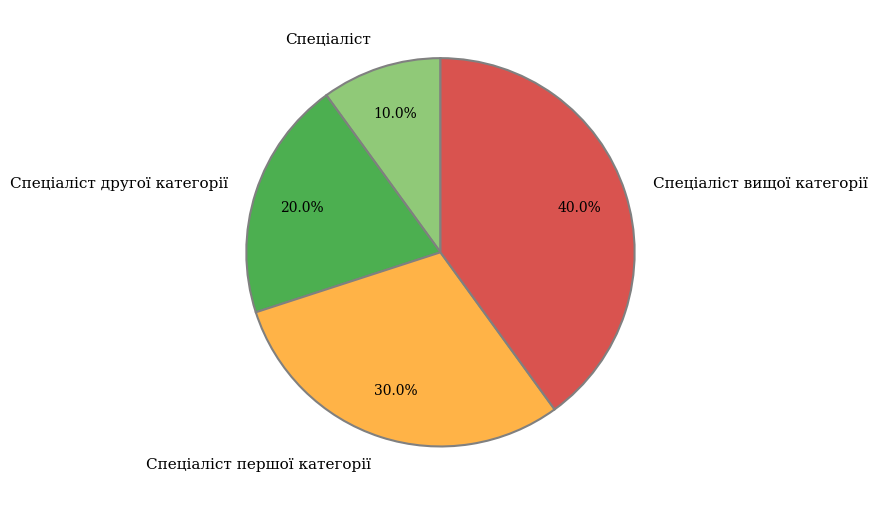

Combined, what portion of the pie is Спеціаліст and Спеціаліст другої категорії?

30.0%